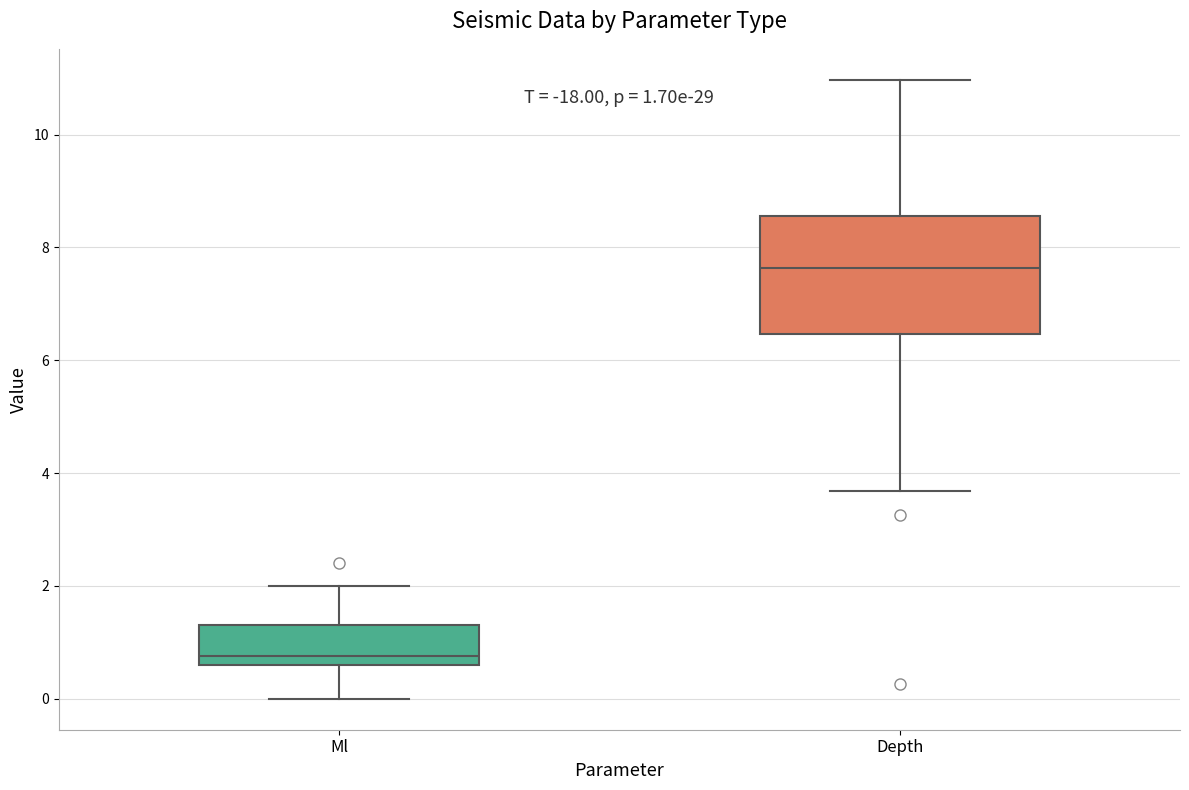

Which box is the tallest, from its lower edge to its upper edge?

Depth